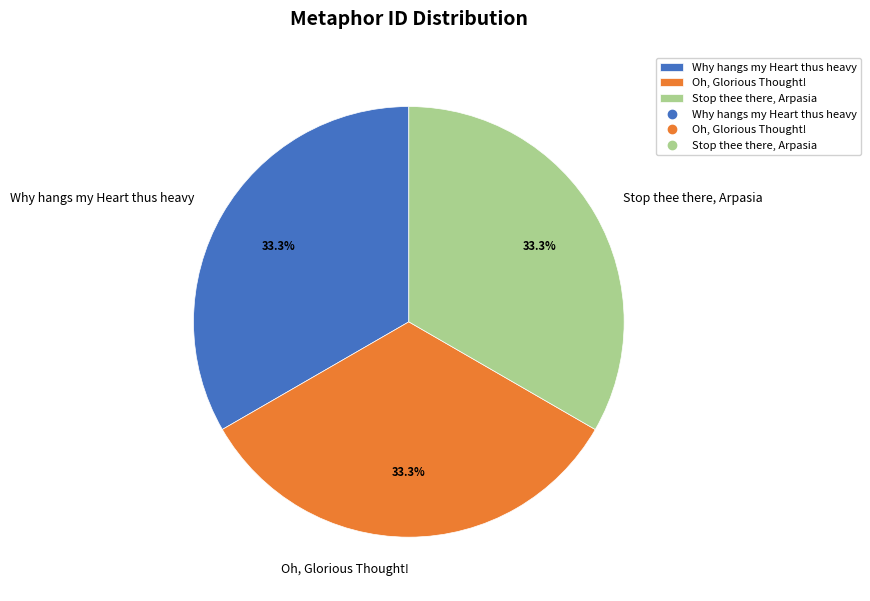

Do Oh, Glorious Thought! and Why hangs my Heart thus heavy together represent more than half of the pie?

Yes